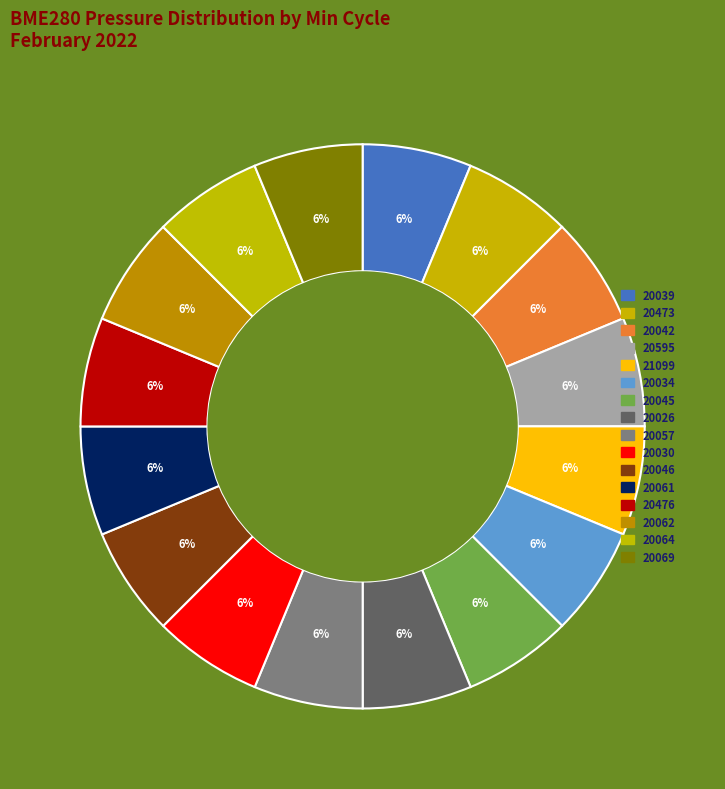

How many slices are in this pie chart?

16